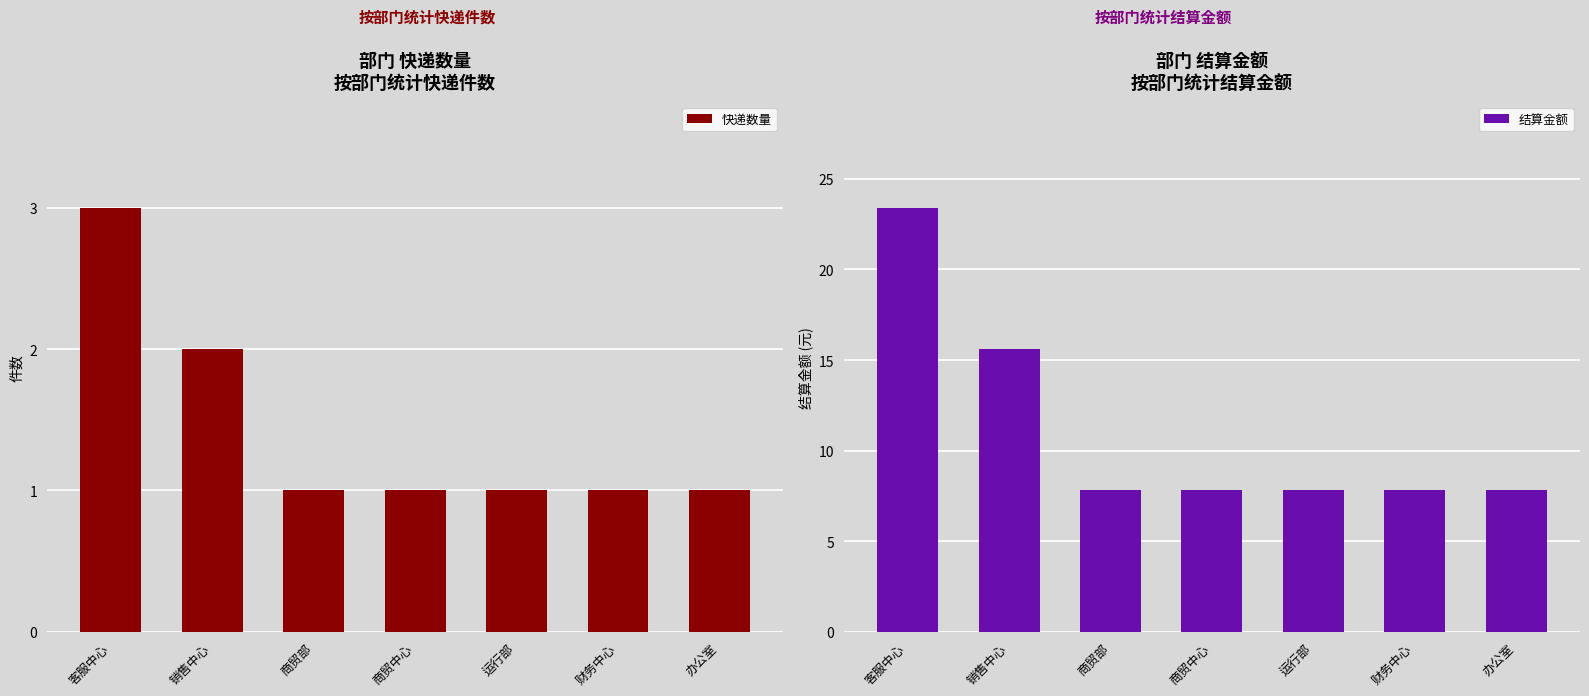

Which series has the largest total across all categories?

结算金额